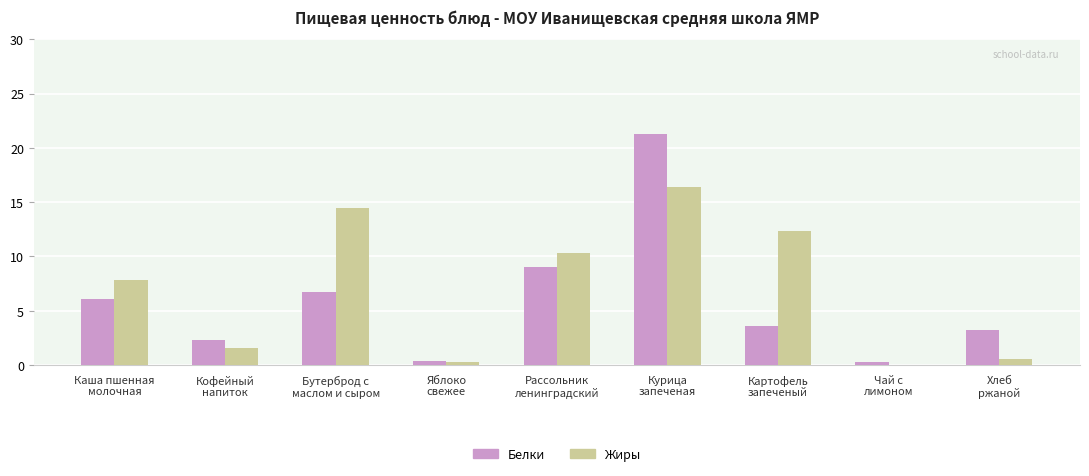

At which label is Белки closest to 10?

Рассольник
ленинградский